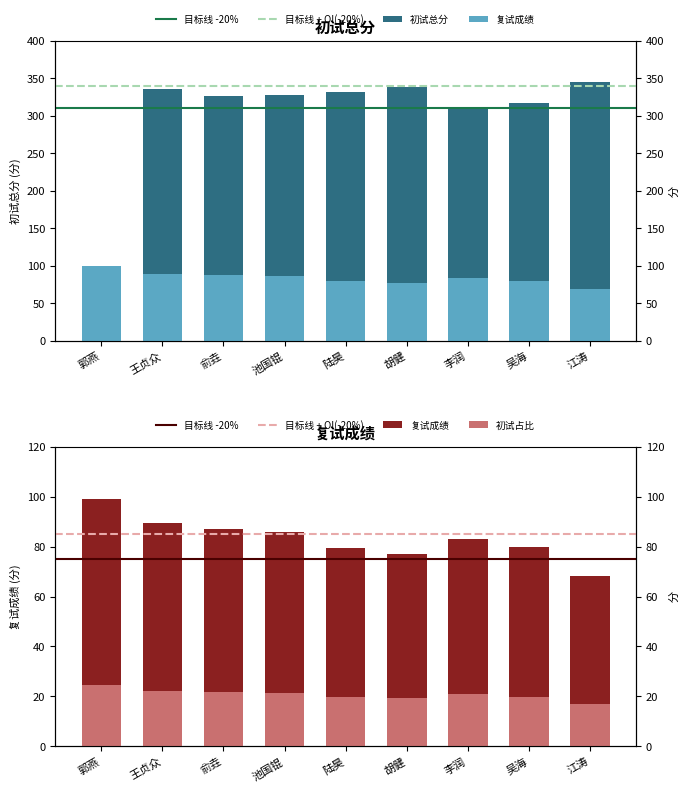

Is the value of 复试成绩 at 李润 greater than the value of 初试总分 at 池国锟?

No